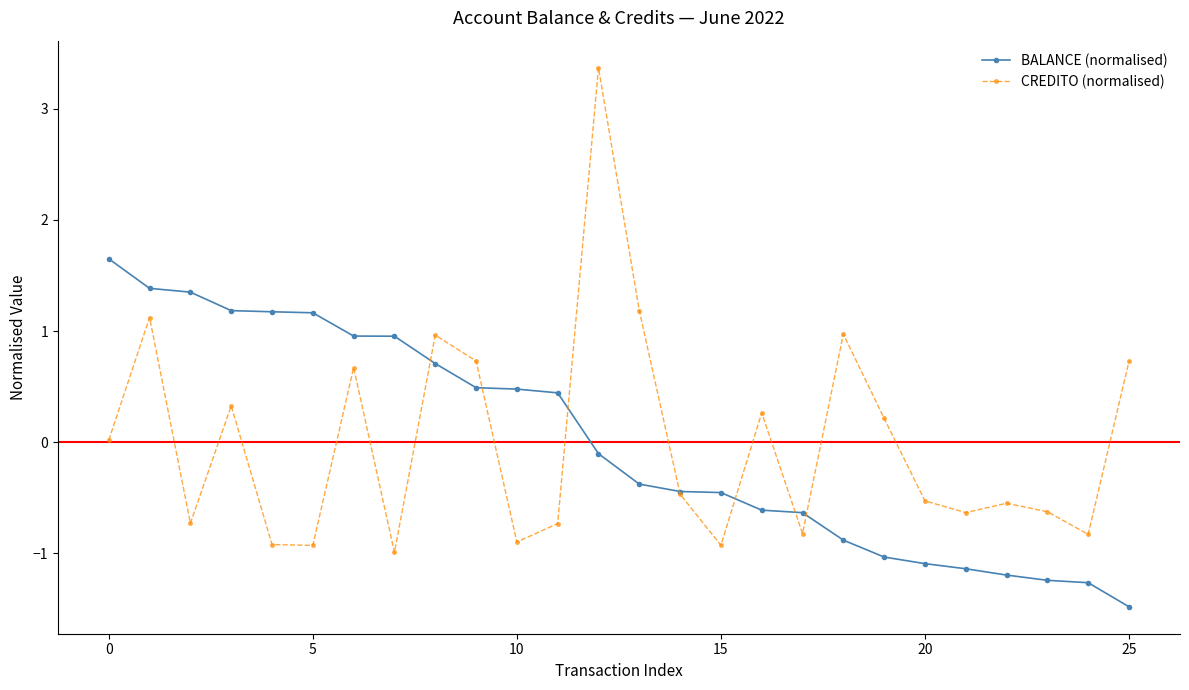

List the series in order of their peak value, highest first.

CREDITO (normalised), BALANCE (normalised)